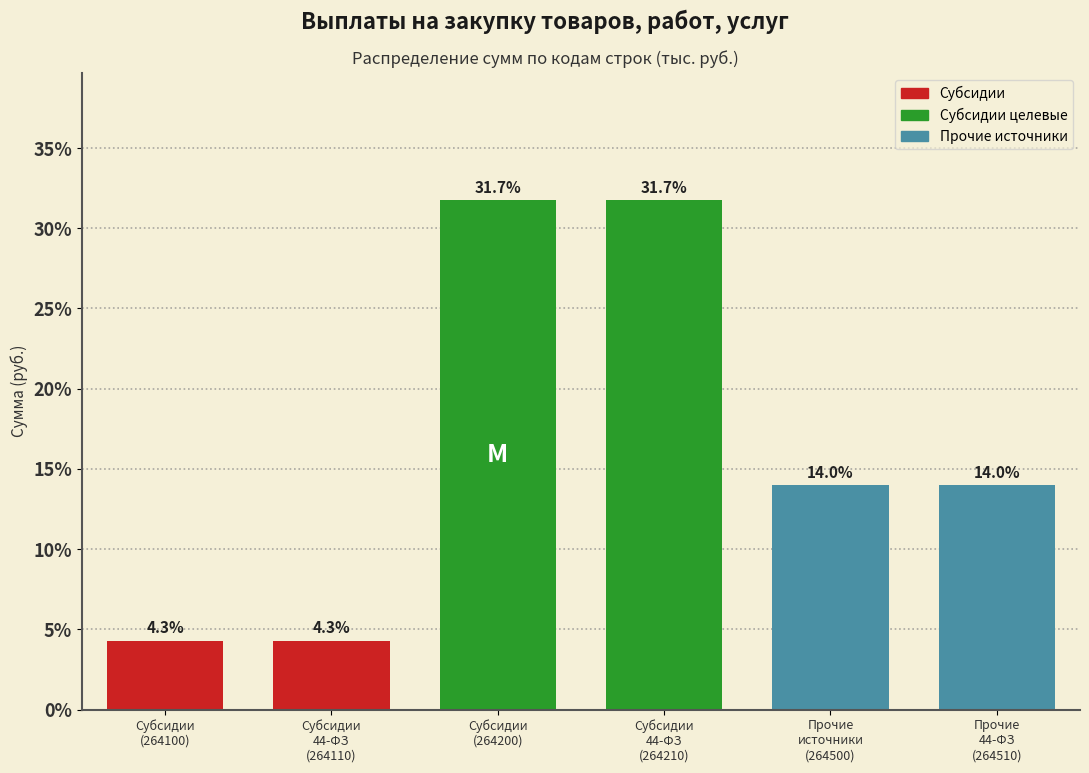

Reading left to right, list all the values displayed in this chart.

4.3	4.3	31.7	31.7	14.0	14.0